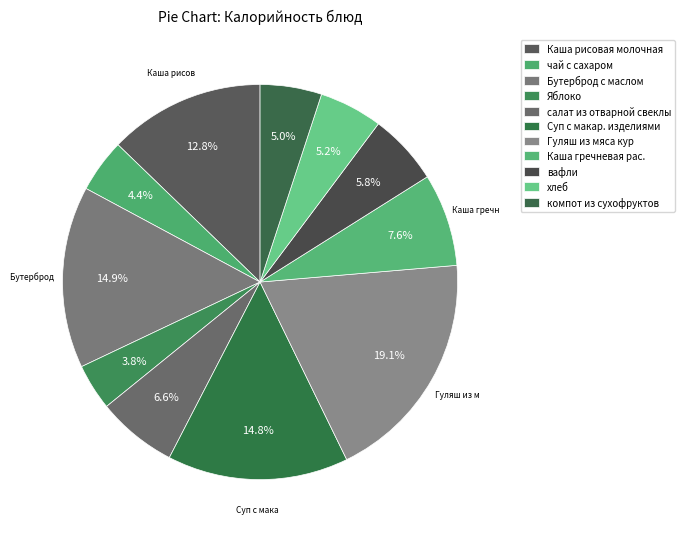

Count the number of slices in the pie.

11